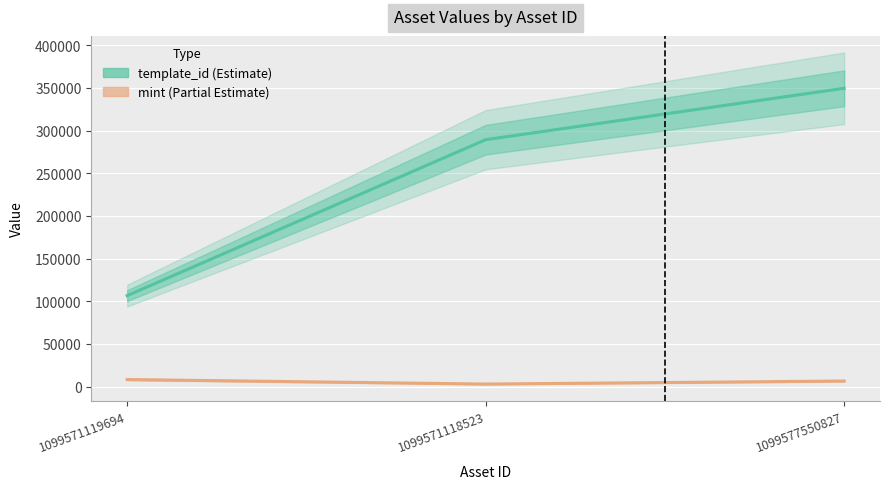

Which label corresponds to the smallest value in the chart?

1099571118523